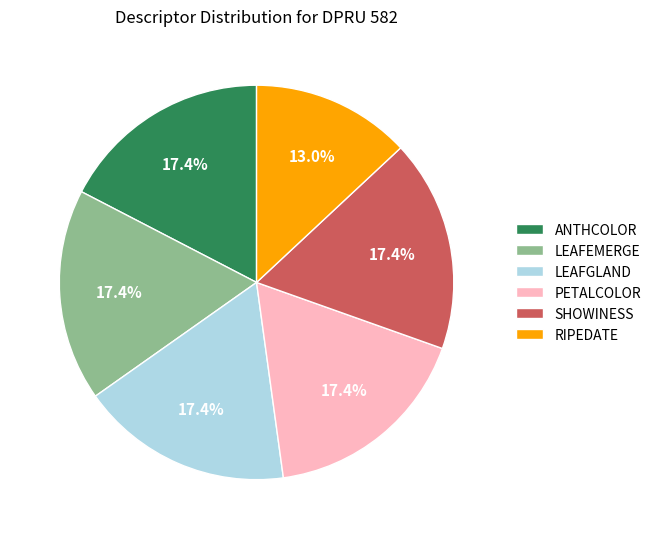

Is there a majority slice in this chart?

No